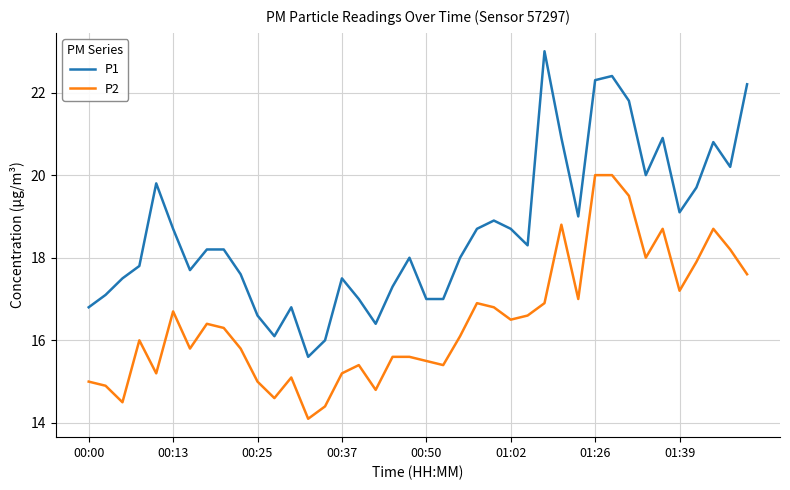

What is the maximum value for P1?

23.0